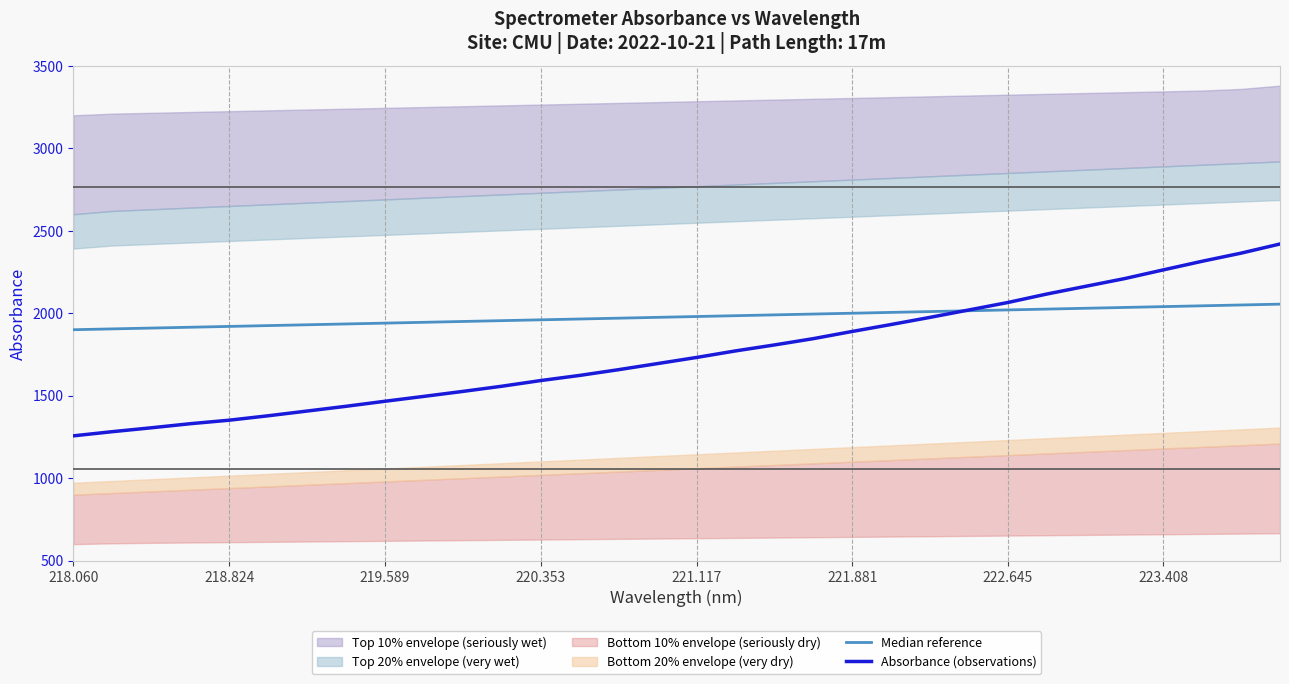

What is the average value of the Absorbance (observations) series?

1757.7